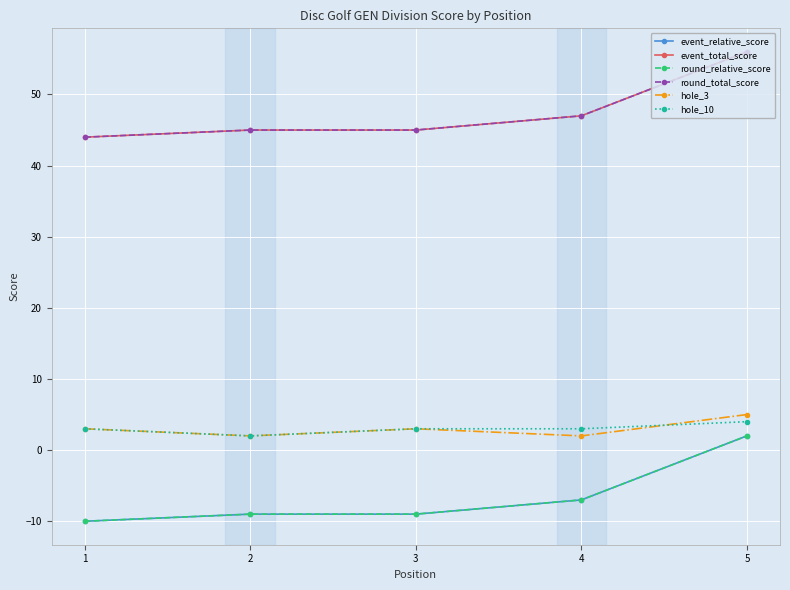

What are all the series names shown in the legend?

event_relative_score, event_total_score, round_relative_score, round_total_score, hole_3, hole_10